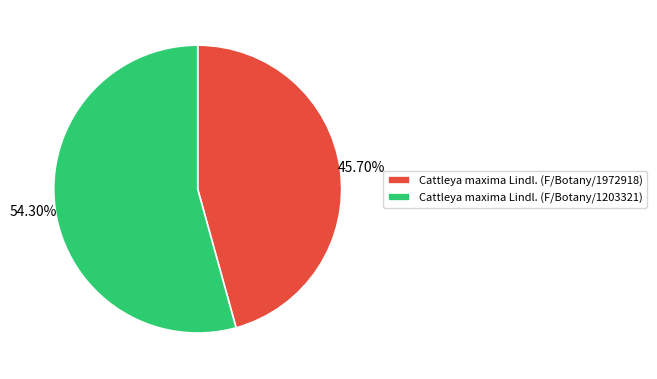

Which category accounts for the majority?

Cattleya maxima Lindl. (F/Botany/1203321)